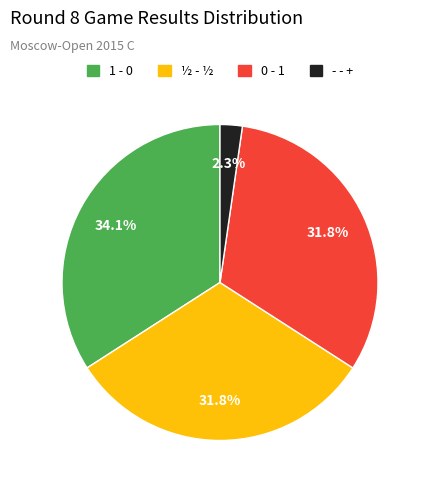

What portion of the pie excludes - - +?

97.7%